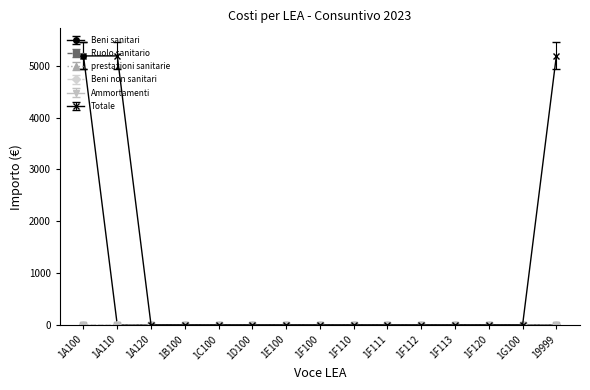

Reading left to right, transcribe all the data shown in this chart.

Beni sanitari: 1A100=5188.2	1A110=0.0	1A120=0.0	1B100=0.0	1C100=0.0	1D100=0.0	1E100=0.0	1F100=0.0	1F110=0.0	1F111=0.0	1F112=0.0	1F113=0.0	1F120=0.0	1G100=0.0	19999=0.0
Ruolo sanitario: 1A100=0.0	1A110=0.0	1A120=0.0	1B100=0.0	1C100=0.0	1D100=0.0	1E100=0.0	1F100=0.0	1F110=0.0	1F111=0.0	1F112=0.0	1F113=0.0	1F120=0.0	1G100=0.0	19999=0.0
prestazioni sanitarie: 1A100=0.0	1A110=0.0	1A120=0.0	1B100=0.0	1C100=0.0	1D100=0.0	1E100=0.0	1F100=0.0	1F110=0.0	1F111=0.0	1F112=0.0	1F113=0.0	1F120=0.0	1G100=0.0	19999=0.0
Beni non sanitari: 1A100=0.0	1A110=0.0	1A120=0.0	1B100=0.0	1C100=0.0	1D100=0.0	1E100=0.0	1F100=0.0	1F110=0.0	1F111=0.0	1F112=0.0	1F113=0.0	1F120=0.0	1G100=0.0	19999=0.0
Ammortamenti: 1A100=0.0	1A110=0.0	1A120=0.0	1B100=0.0	1C100=0.0	1D100=0.0	1E100=0.0	1F100=0.0	1F110=0.0	1F111=0.0	1F112=0.0	1F113=0.0	1F120=0.0	1G100=0.0	19999=0.0
Totale: 1A100=5188.2	1A110=5188.2	1A120=0.0	1B100=0.0	1C100=0.0	1D100=0.0	1E100=0.0	1F100=0.0	1F110=0.0	1F111=0.0	1F112=0.0	1F113=0.0	1F120=0.0	1G100=0.0	19999=5188.2